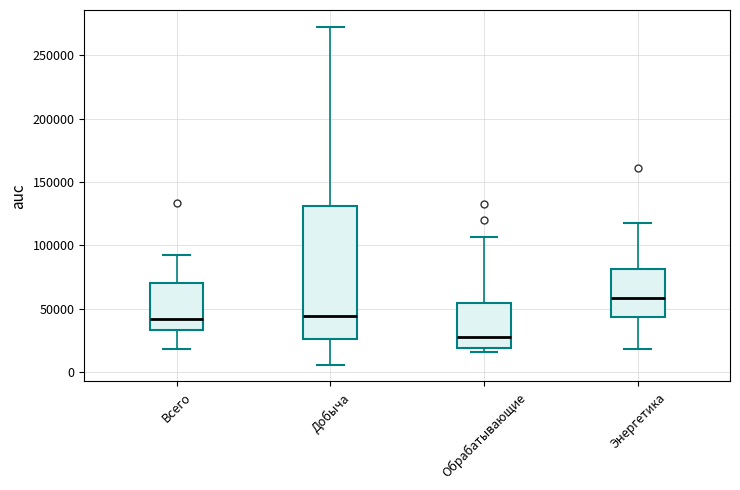

Which box is the tallest, from its lower edge to its upper edge?

Добыча